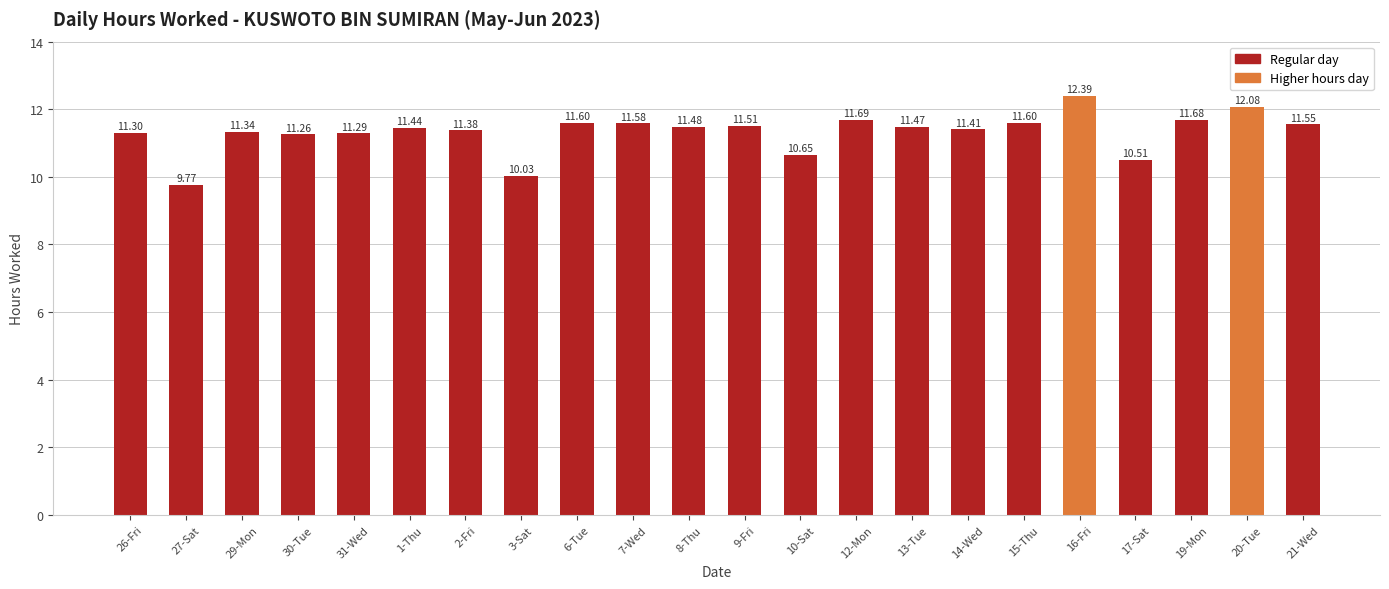

What is the average value?

11.3